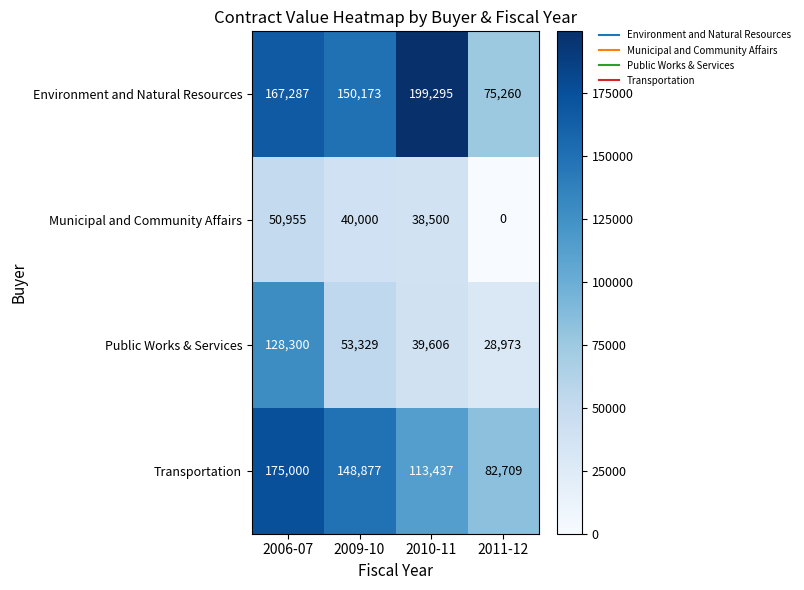

What is the maximum value for Transportation?

175000